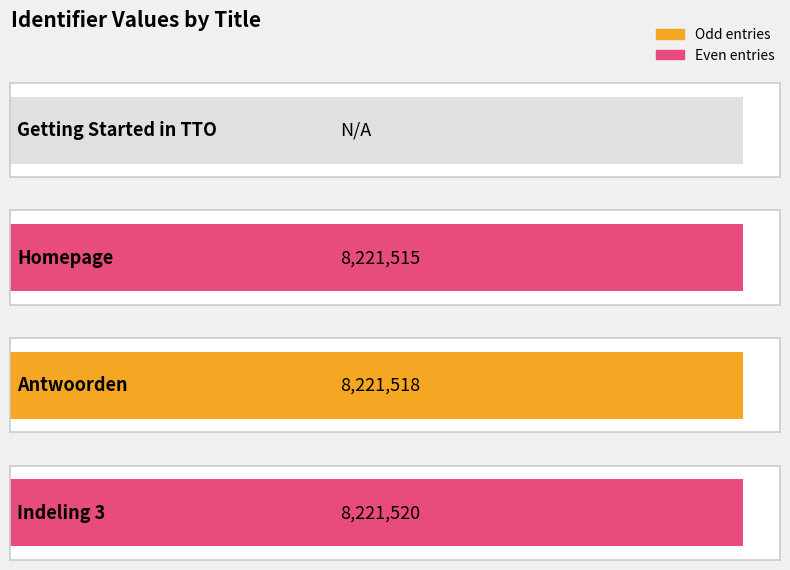

What is the change in value from Getting Started in TTO to Antwoorden?

+8221518